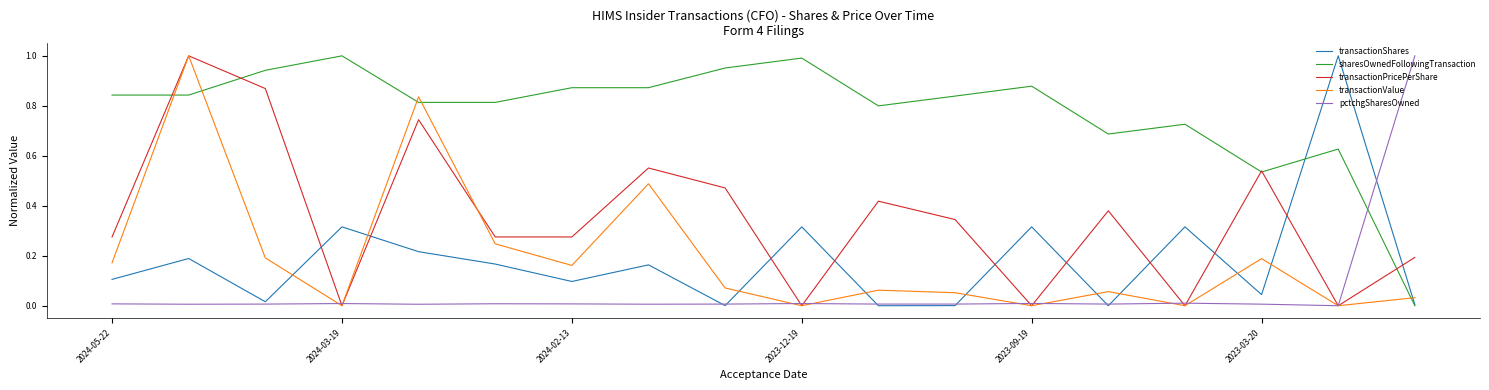

True or false: transactionValue and transactionShares cross at least once.

True